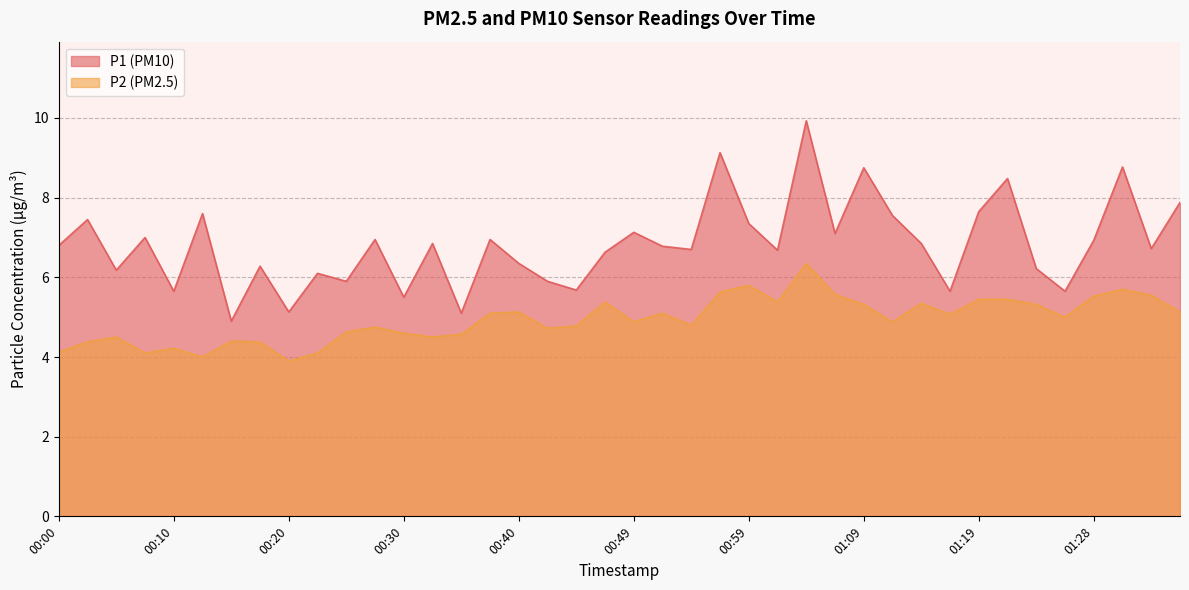

Rank the series by their average value, from lowest to highest.

P2 (PM2.5), P1 (PM10)